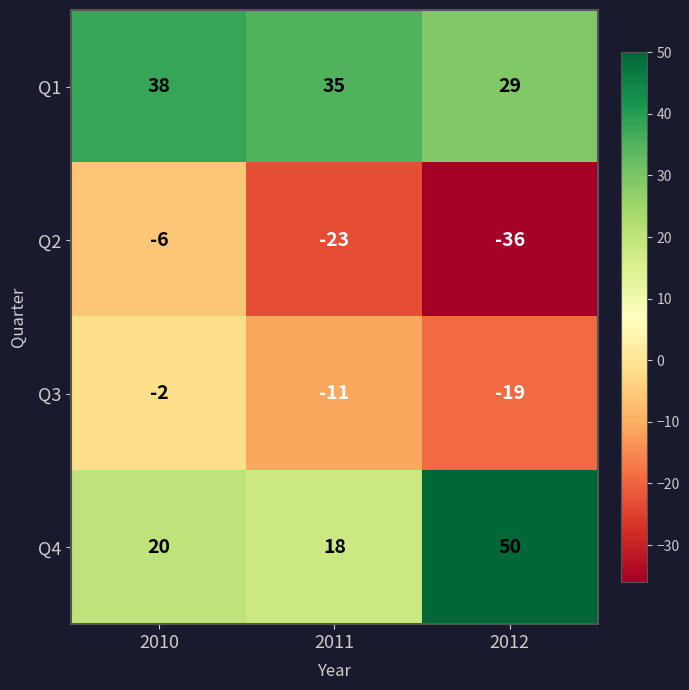

Reading left to right, extract all data points from this chart.

Q1: 38	35	29
Q2: -6	-23	-36
Q3: -2	-11	-19
Q4: 20	18	50